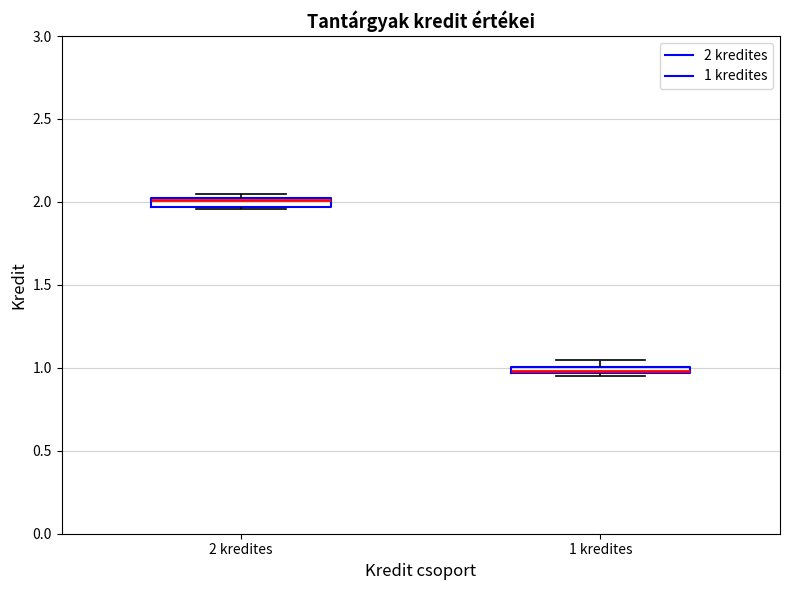

Where is the upper edge of the box for 2 kredites on the y-axis? The values are not printed on the chart, so give them approximately, as read against the axis.

2.00